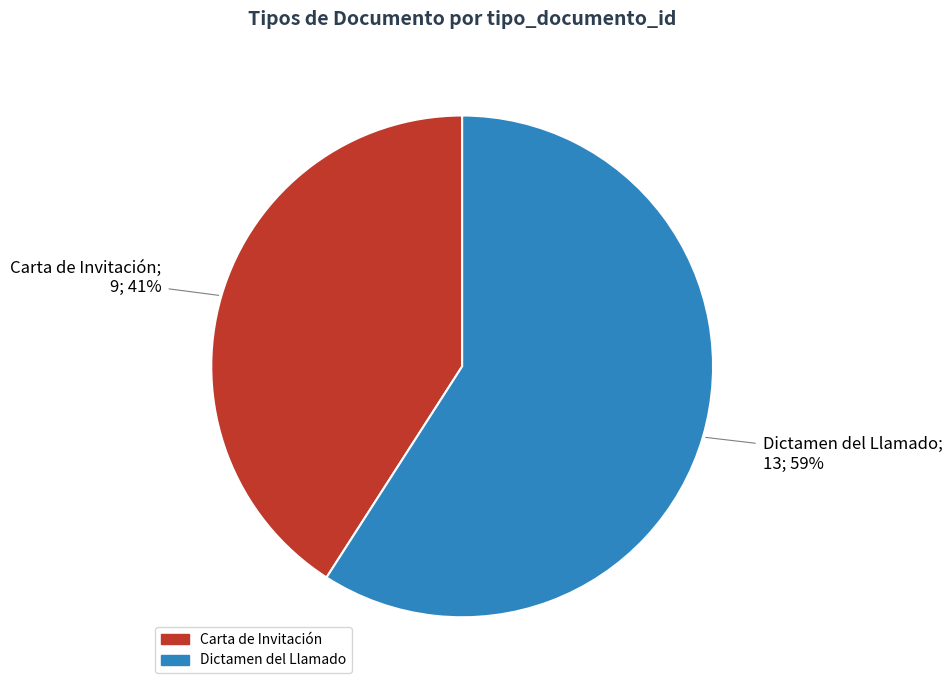

The Dictamen del Llamado slice represents 59% of the pie. True or false?

True